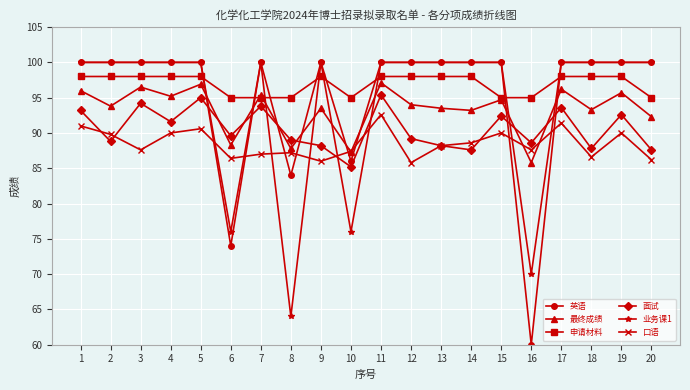

Read the 最终成绩 value at 6.

88.3